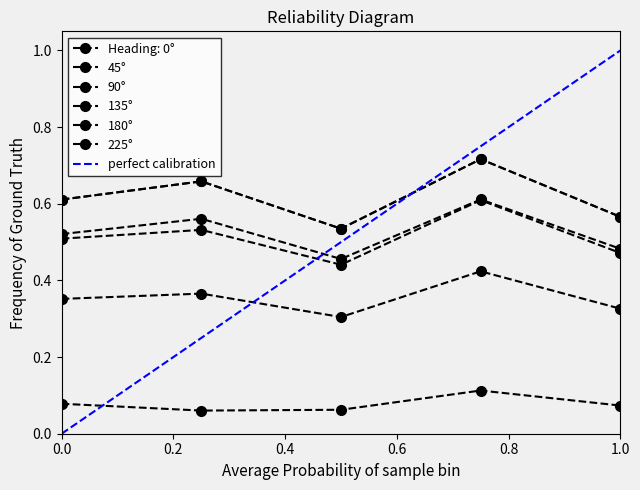

True or false: 135° and 90° intersect in this chart.

False